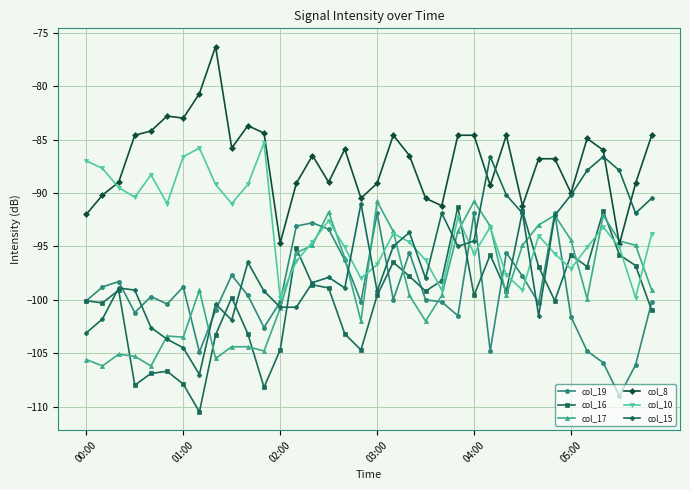

What is the maximum value shown in the chart?

-76.3